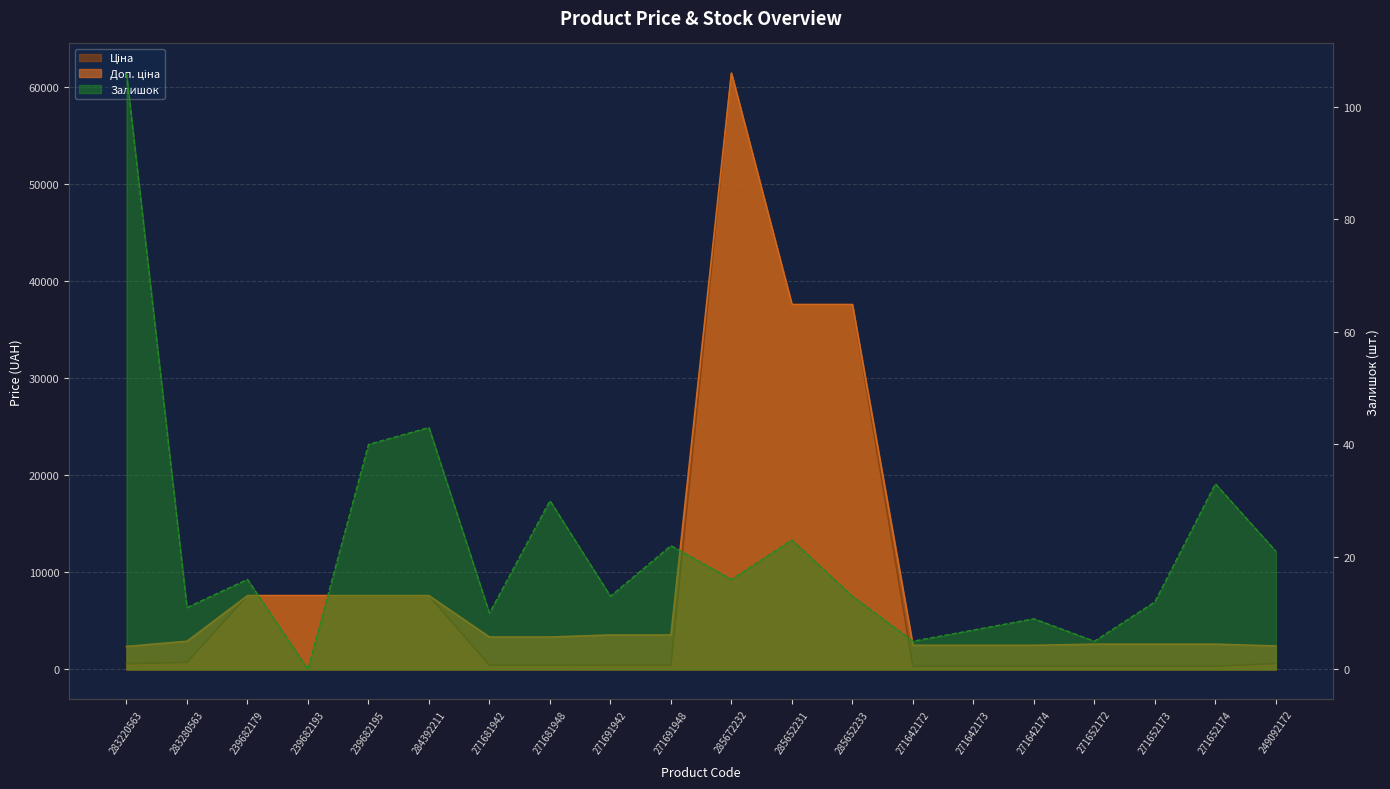

Reading right to left, extract all data points from this chart.

Ціна: 603.7	324.8	324.8	324.8	310.3	310.3	310.3	37593.6	37593.6	61434.3	443.1	443.1	416.6	416.6	7596.5	7596.5	7596.5	7596.5	724.5	591.6
Доп. ціна: 2414.8	2598.3	2598.3	2598.3	2482.4	2482.4	2482.4	37593.6	37593.6	61434.3	3545.0	3545.0	3332.5	3332.5	7596.5	7596.5	7596.5	7596.5	2897.8	2366.5
Залишок: 21.0	33.0	12.0	5.0	9.0	7.0	5.0	13.0	23.0	16.0	22.0	13.0	30.0	10.0	43.0	40.0	0.0	16.0	11.0	106.0